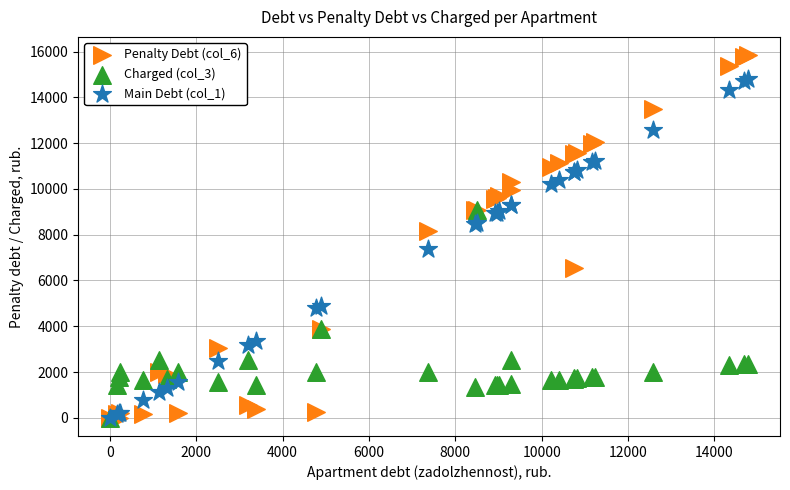

Which series reaches the maximum Y coordinate?

Penalty Debt (col_6)